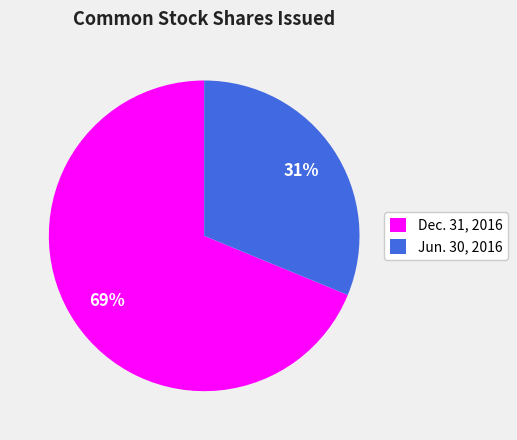

Which has a higher value, Dec. 31, 2016 or Jun. 30, 2016?

Dec. 31, 2016